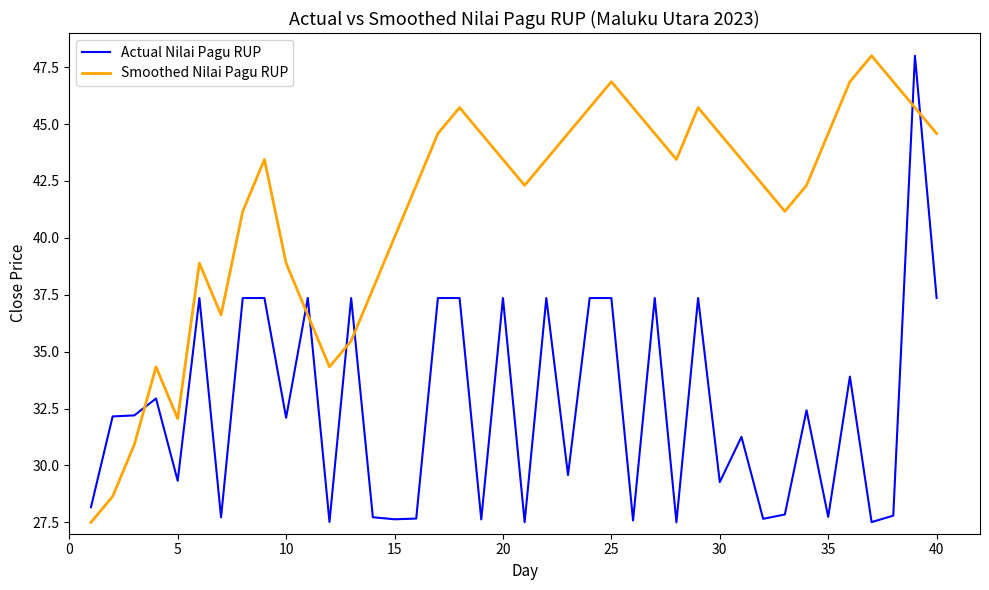

How many times do Actual Nilai Pagu RUP and Smoothed Nilai Pagu RUP cross each other?

7